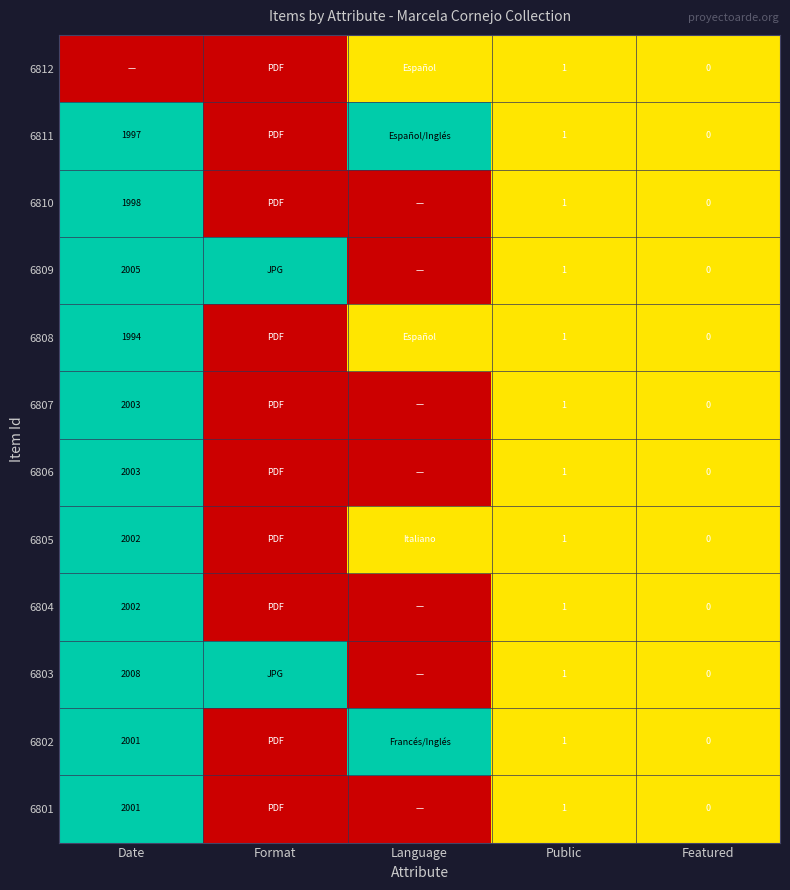

What is the total value across all series at Public?

12.0